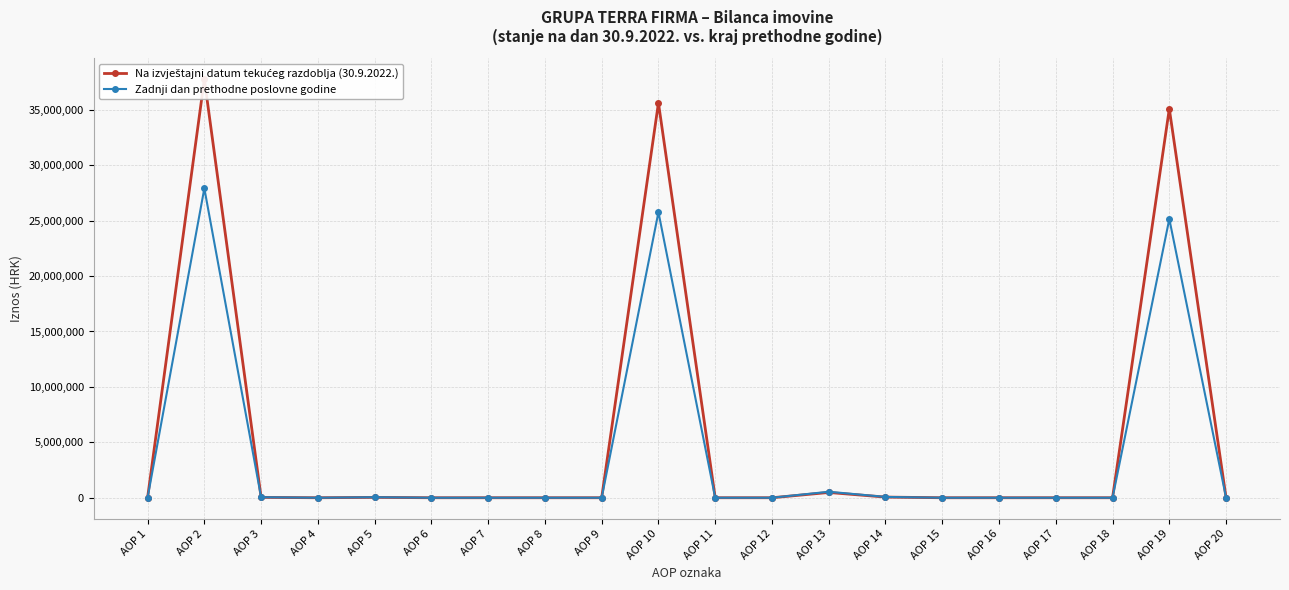

At which label is Na izvještajni datum tekućeg razdoblja (30.9.2022.) closest to 18877765?

AOP 19